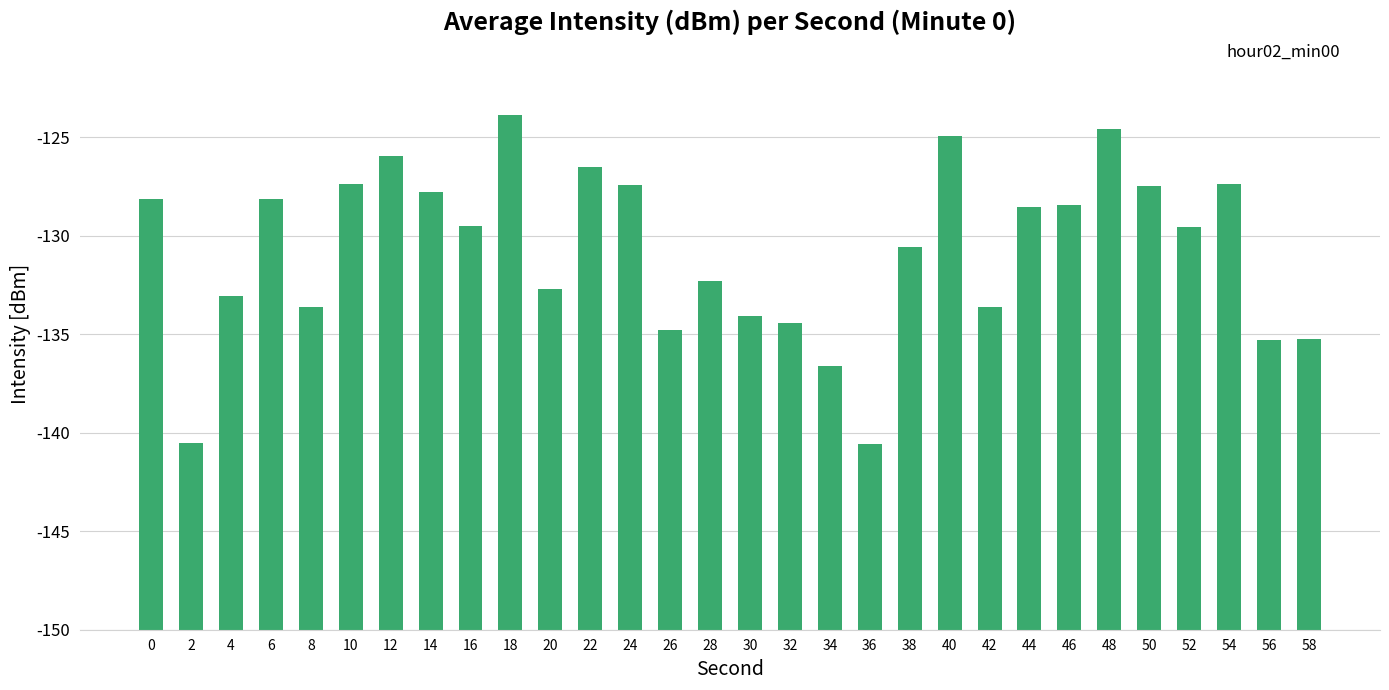

Are the bars horizontal?

No